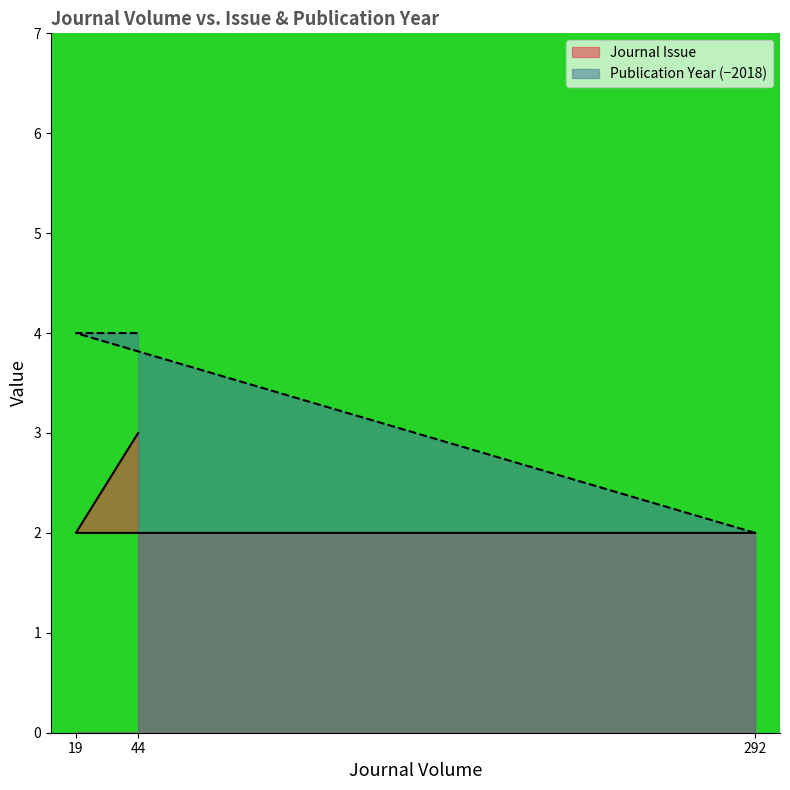

The value of Journal Issue at 292 is 3. True or false?

False